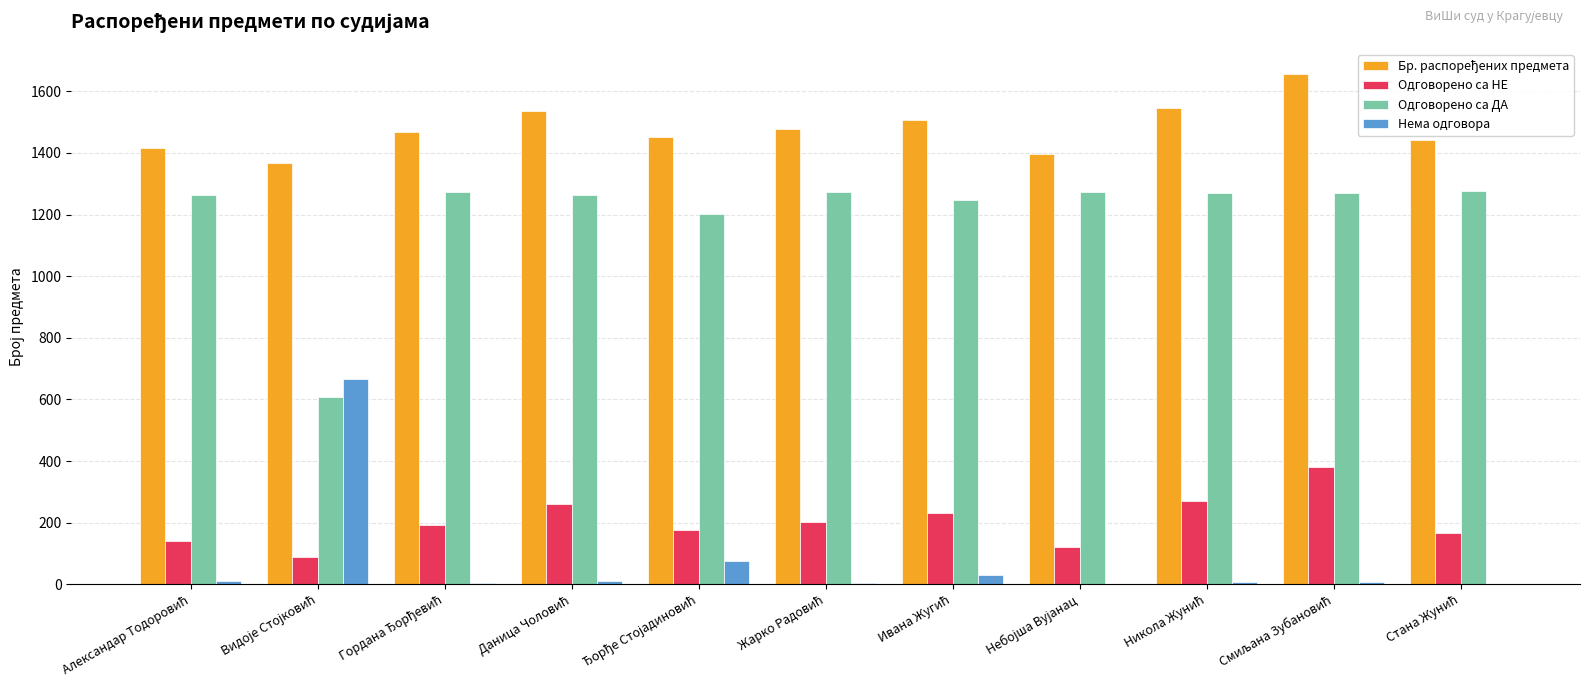

How many groups of bars are there?

11